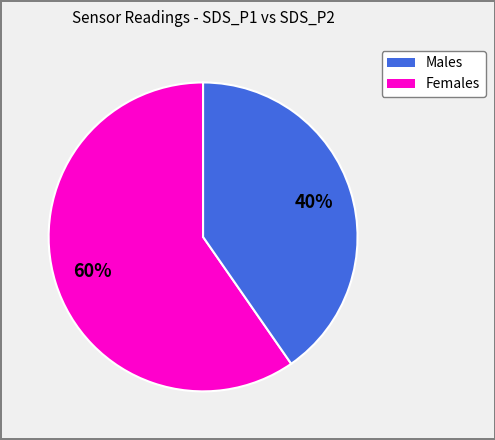

Count the number of slices in the pie.

2